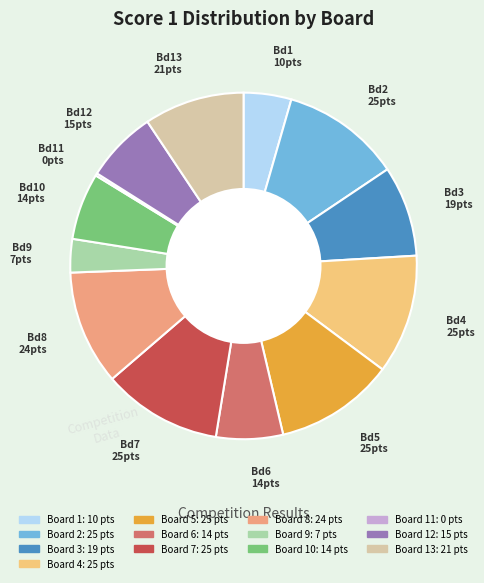

Is there any slice that represents more than half of the pie?

No